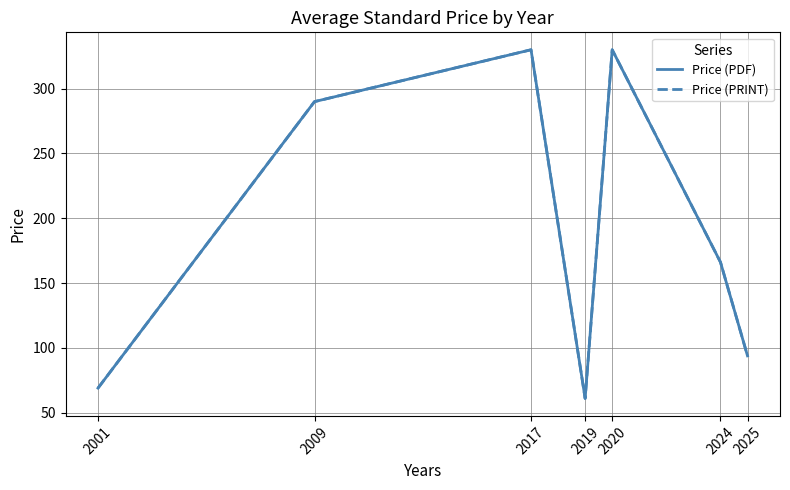

Reading left to right, transcribe all the data shown in this chart.

Price (PDF): 69.0	290.0	330.0	61.0	330.0	166.2	93.9
Price (PRINT): 69.0	290.0	330.0	61.0	330.0	166.2	93.9